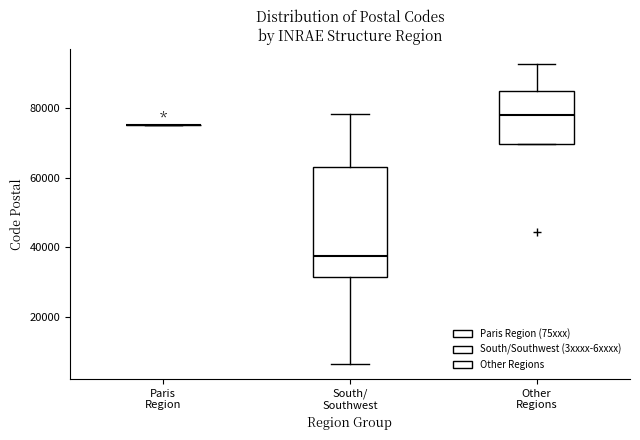

Reading left to right, read every box against the y-axis: the position of its median line, the range the box covers, and the ends of its whiskers. The values are not printed on the chart, so give them approximately, as read against the axis.

Paris Region: box collapsed to a line at 76000, whiskers 76000 to 76000
South/ Southwest: median 38000, box 32000 to 64000, whiskers 6000 to 78000
Other Regions: median 78000, box 70000 to 84000, whiskers 70000 to 92000